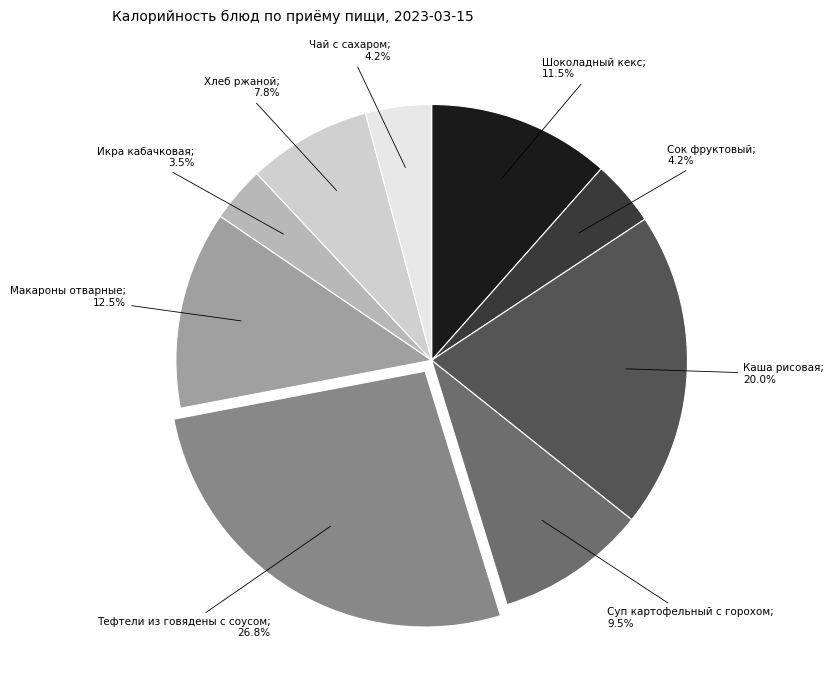

Is there a majority slice in this chart?

No